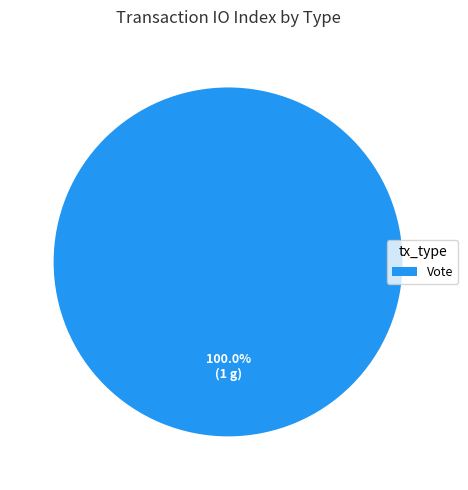

Rank the categories by value from lowest to highest.

Vote